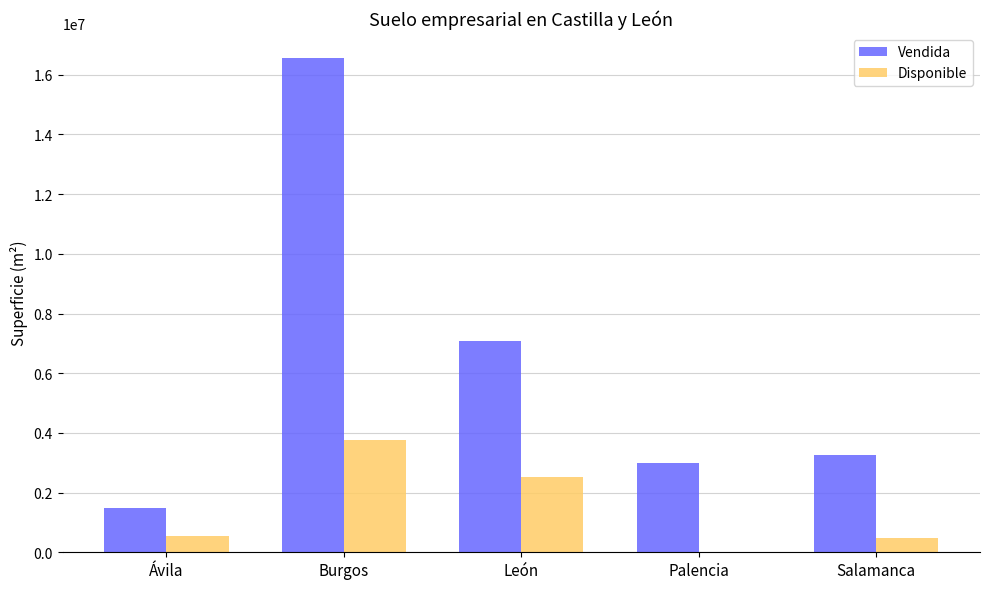

Read the Disponible value at Salamanca, to the nearest 100.

494800